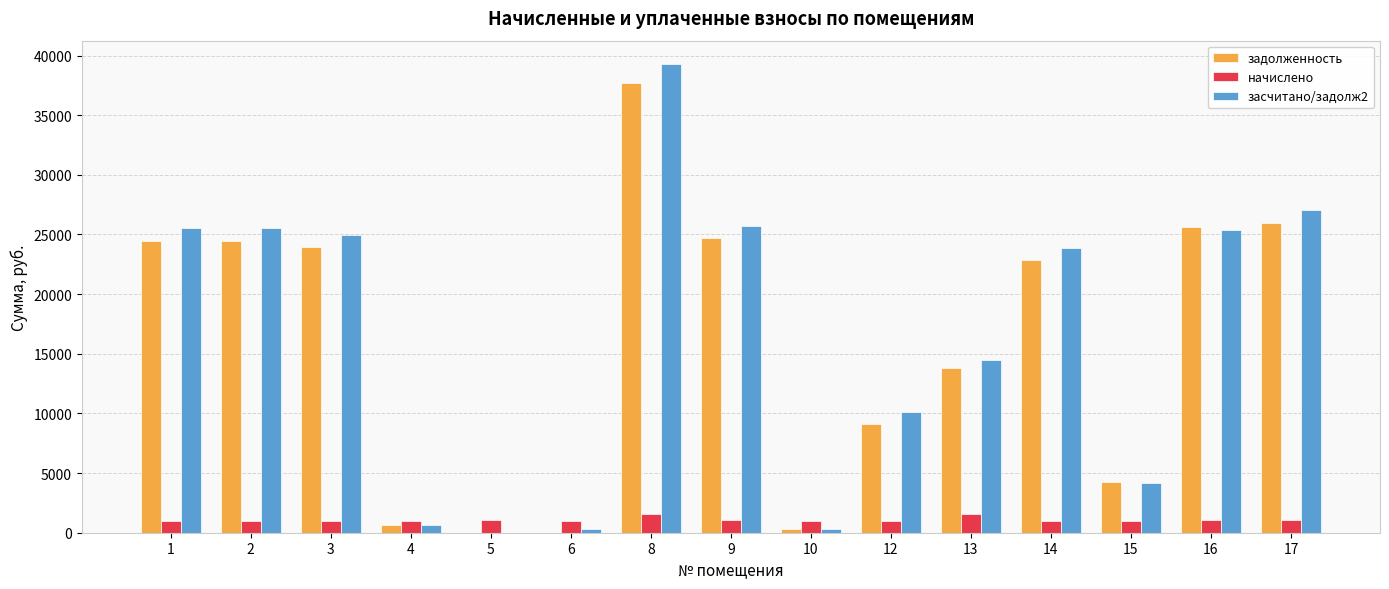

How many groups of bars are there?

15